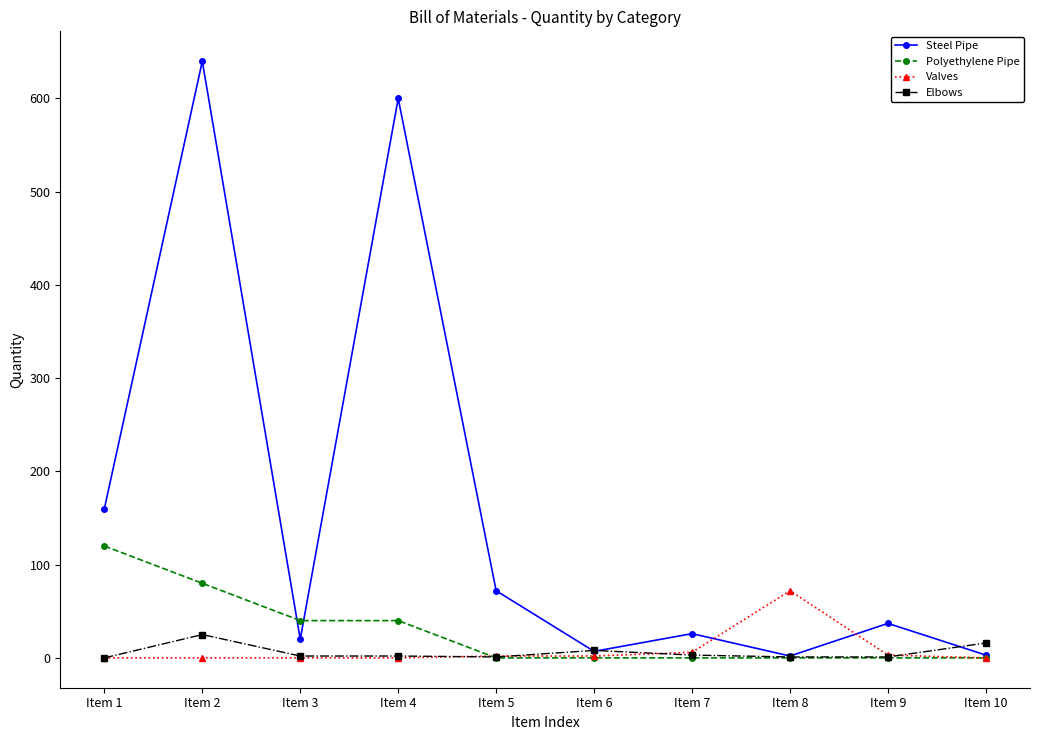

What is the maximum value for Steel Pipe?

640